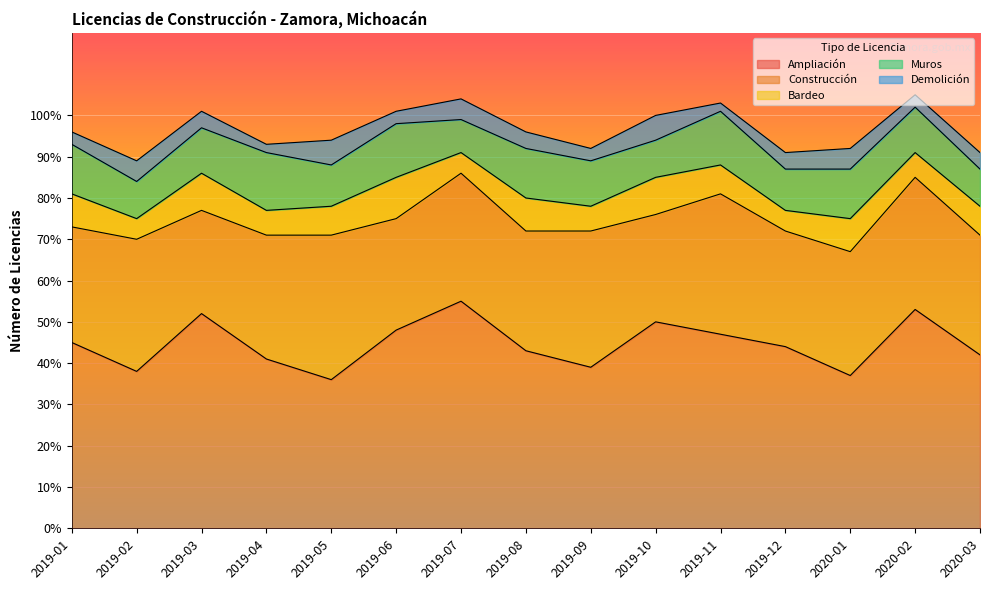

Which series has the widest spread of values?

Ampliación